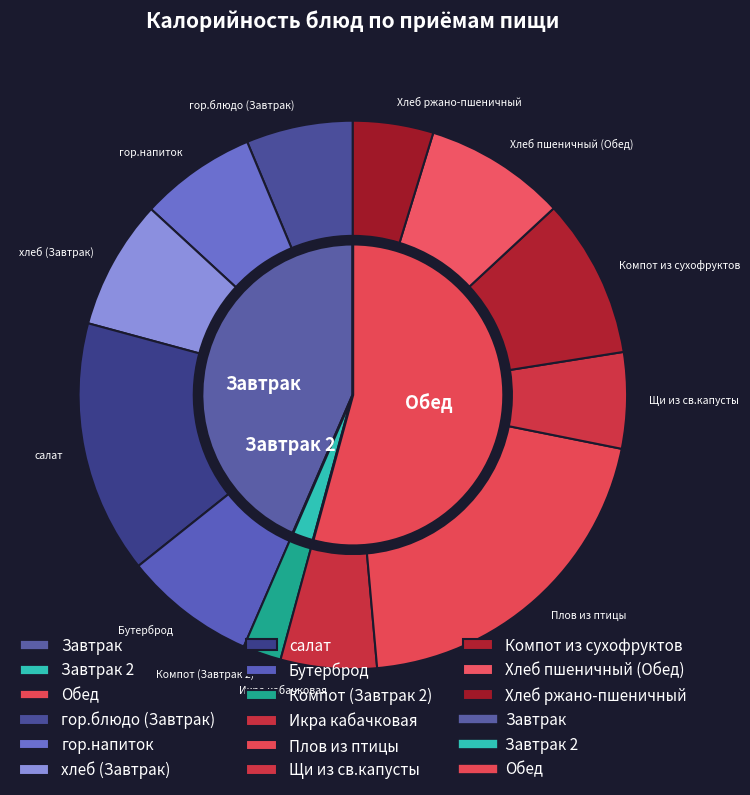

To the nearest percent, what is the average slice percentage?

8%